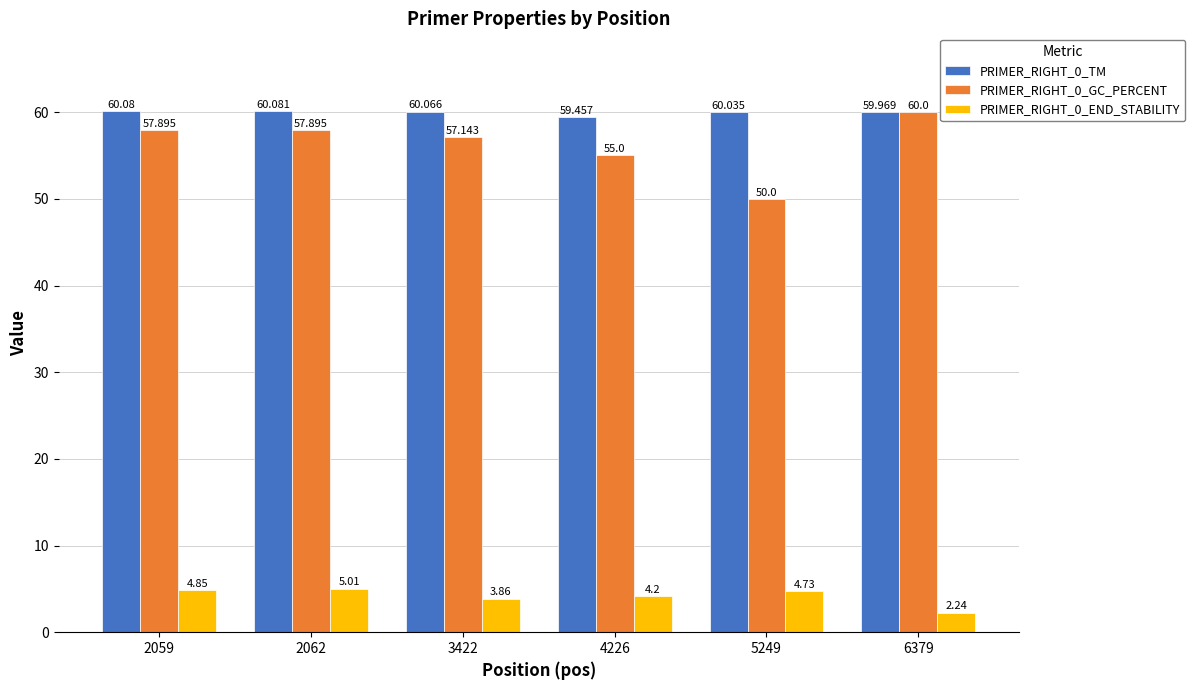

Is the value of PRIMER_RIGHT_0_END_STABILITY at 2062 greater than the value of PRIMER_RIGHT_0_TM at 5249?

No